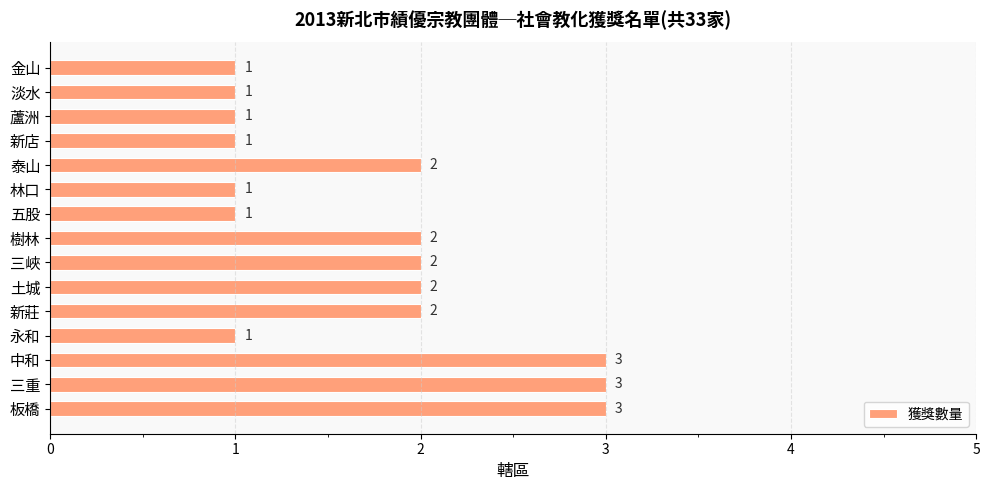

Approximately how many times larger is the value at 泰山 compared to 三重?

0.7